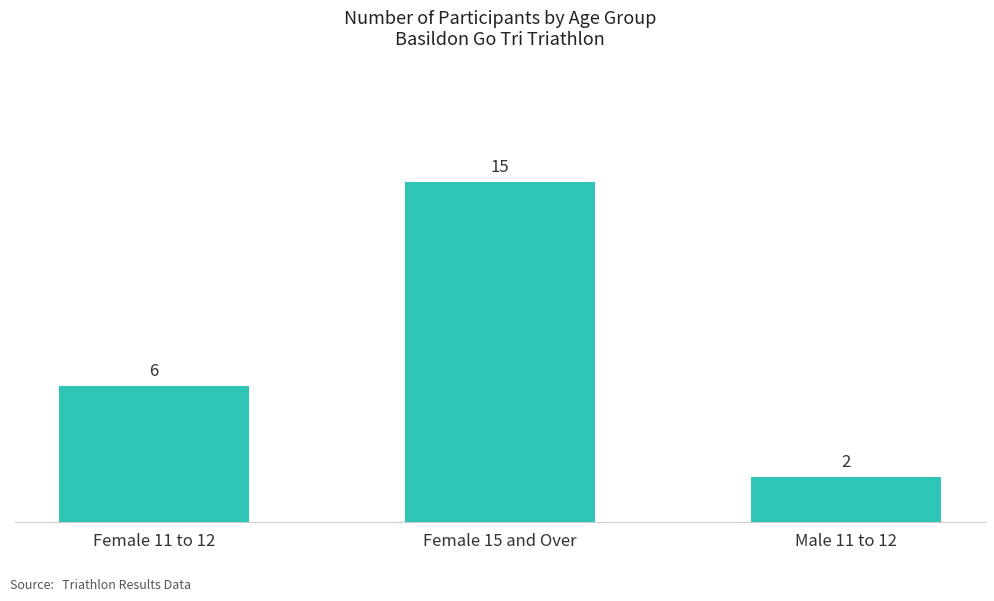

Does the chart contain any negative values?

No